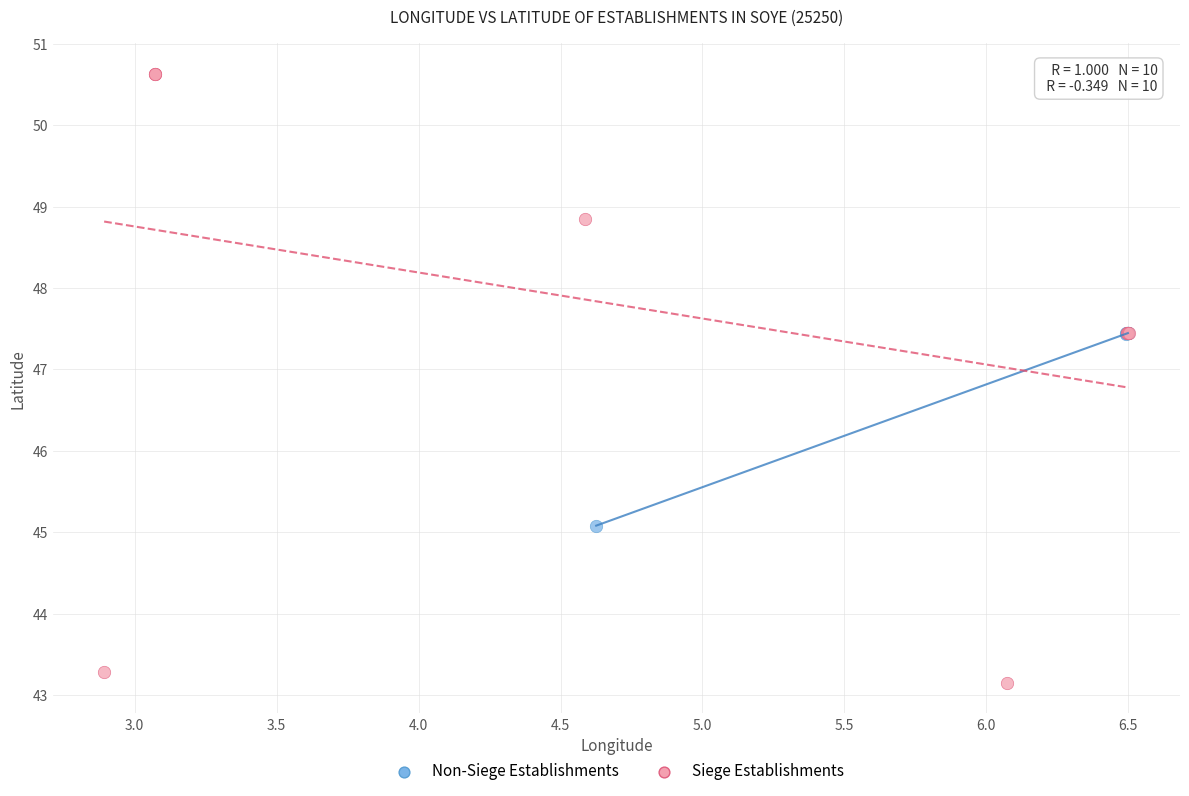

Which series has the largest Y range (max minus min)?

Siege Establishments